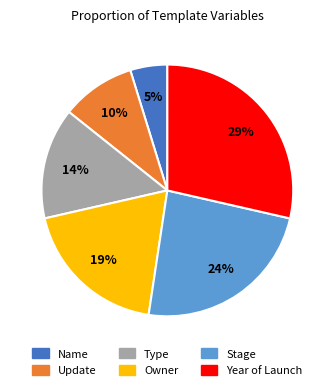

To the nearest percent, what portion does Owner represent?

19%